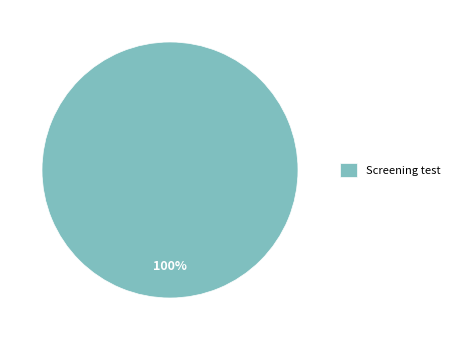

How many slices are in this pie chart?

1